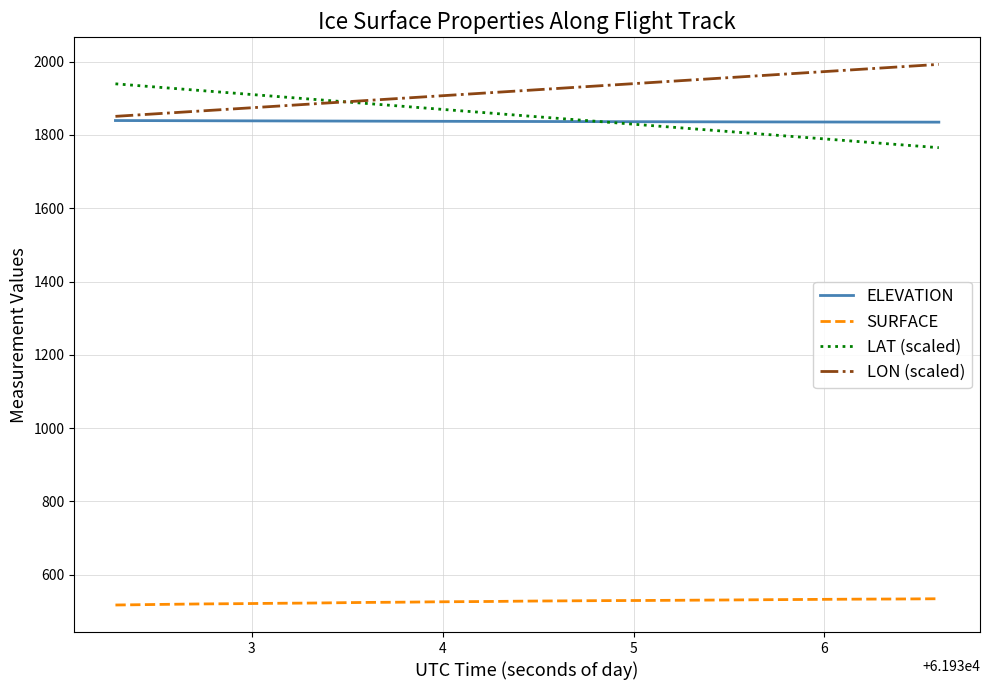

What is the maximum value shown in the chart?

1992.6